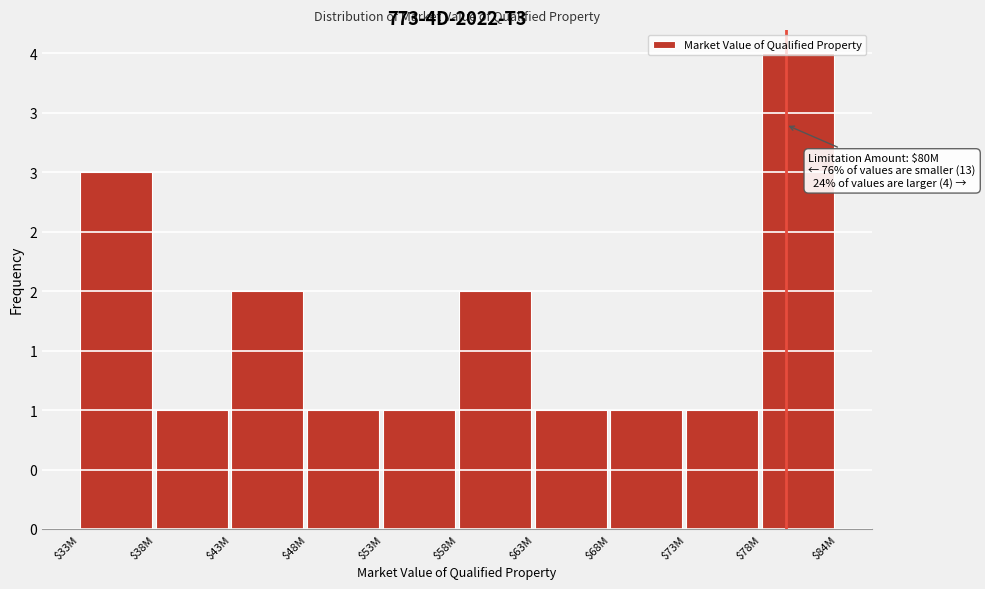

Are the bars horizontal?

No